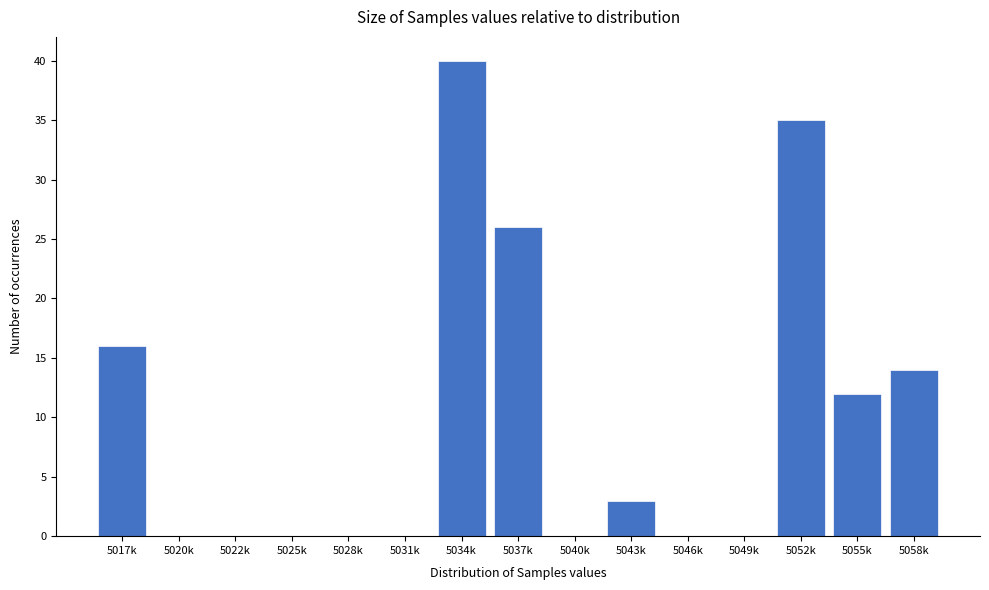

Reading left to right, list all the values displayed in this chart.

5017k=16	5020k=0	5022k=0	5025k=0	5028k=0	5031k=0	5034k=40	5037k=26	5040k=0	5043k=3	5046k=0	5049k=0	5052k=35	5055k=12	5058k=14